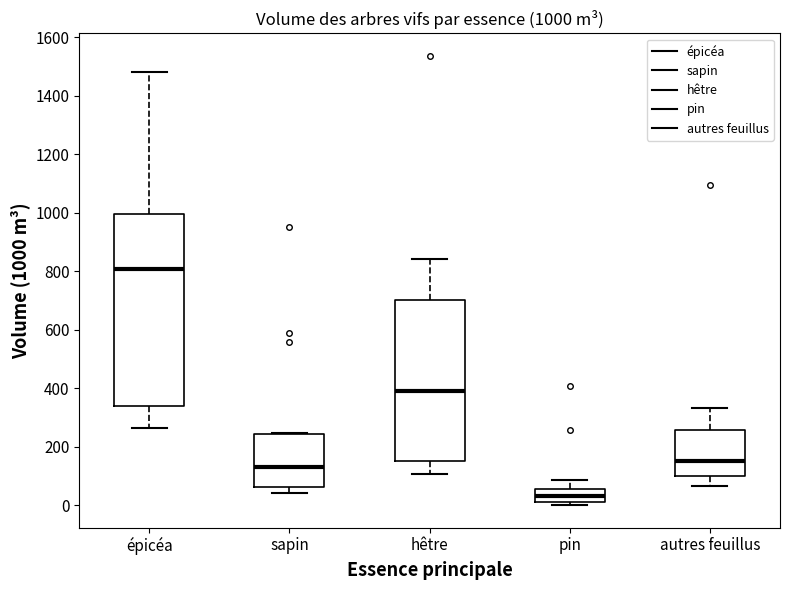

Which box is the tallest, from its lower edge to its upper edge?

épicéa